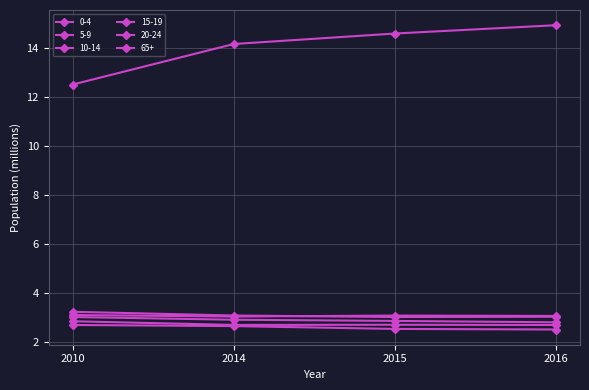

What is the highest value of the 15-19 series?

3.1